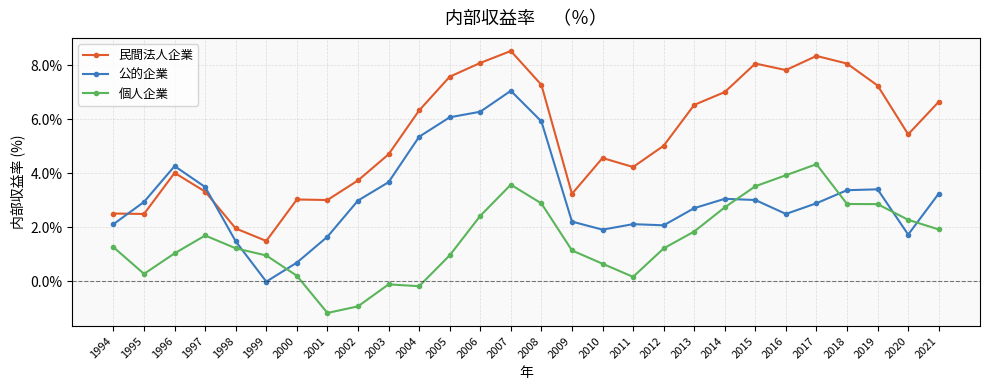

What is the sum of all 民間法人企業 values?

1.5